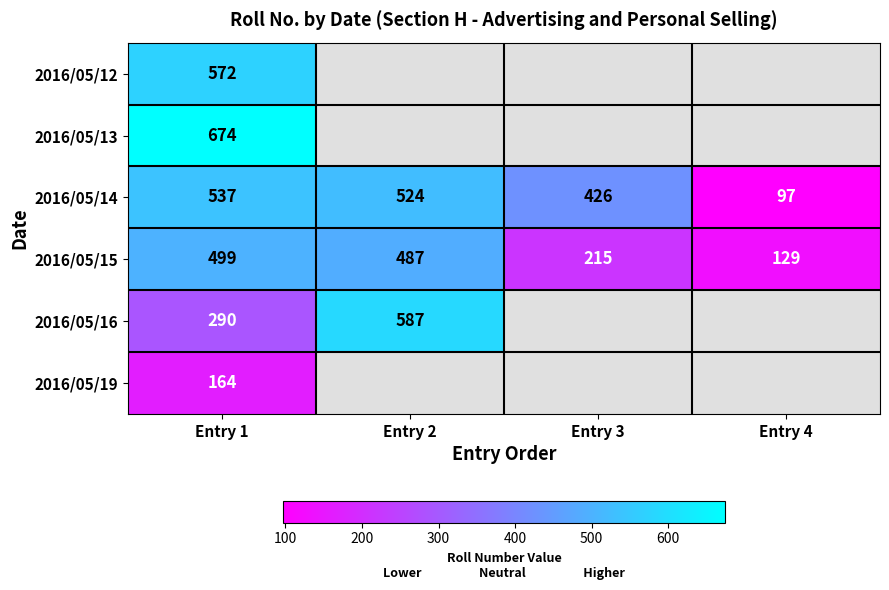

What is the total value across all series at Entry 1?

2736